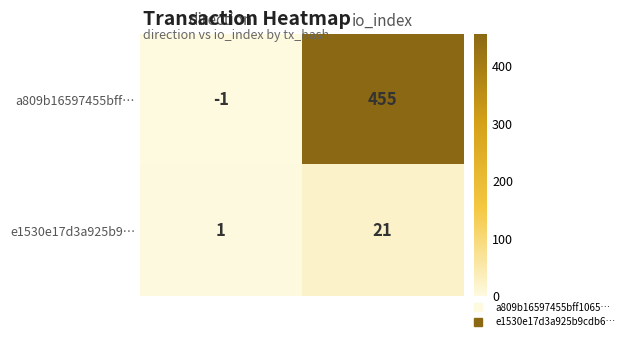

Which category has the highest value across all series?

io_index